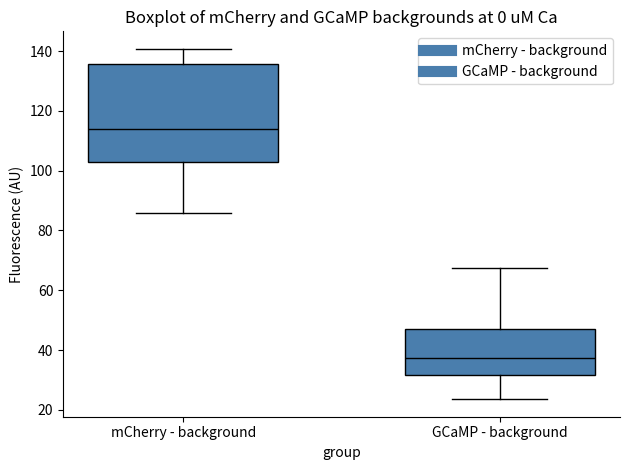

Which box's median line is the lowest?

GCaMP - background